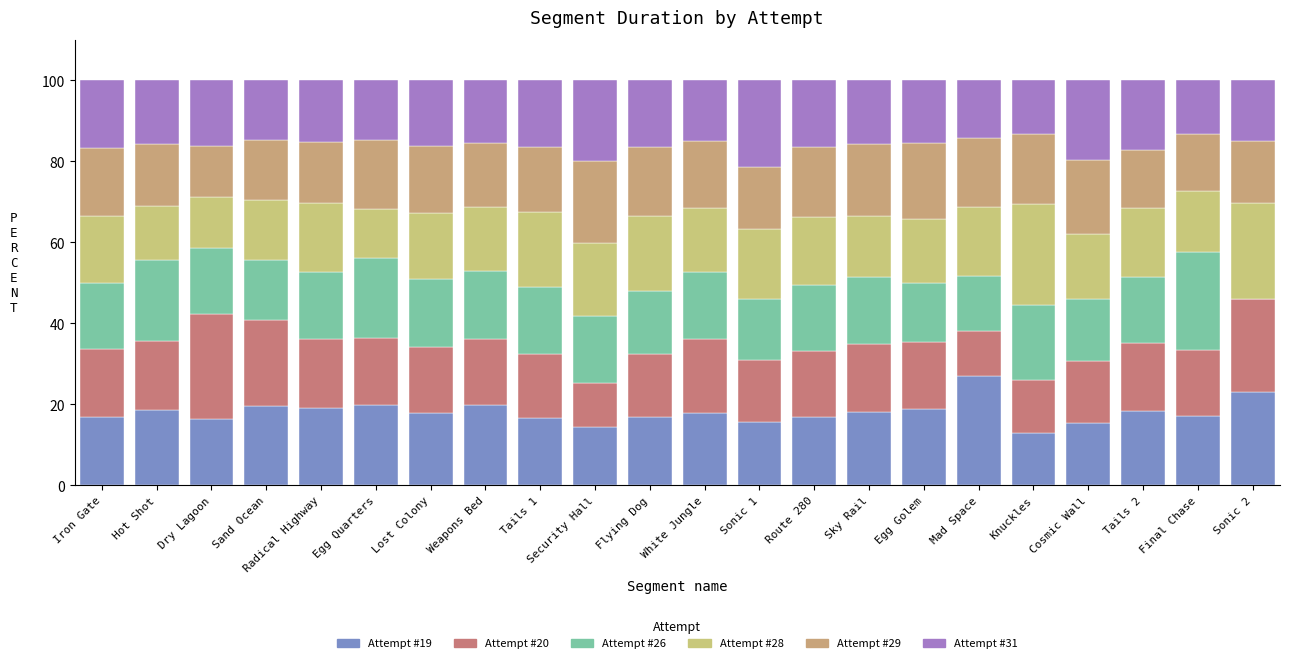

Which series changed the most between Weapons Bed and Cosmic Wall?

Attempt #31